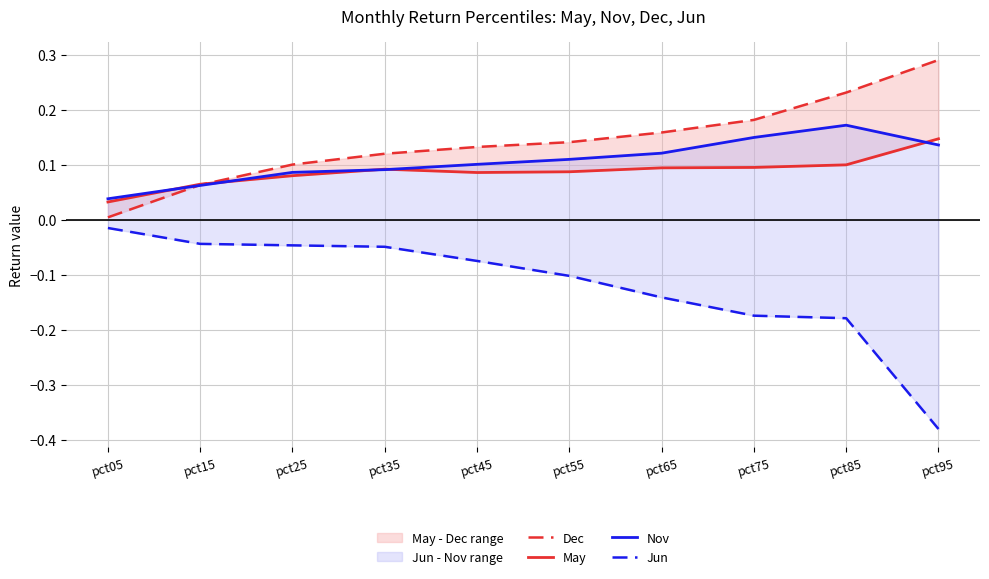

At which category is the sum across all series the highest?

pct85